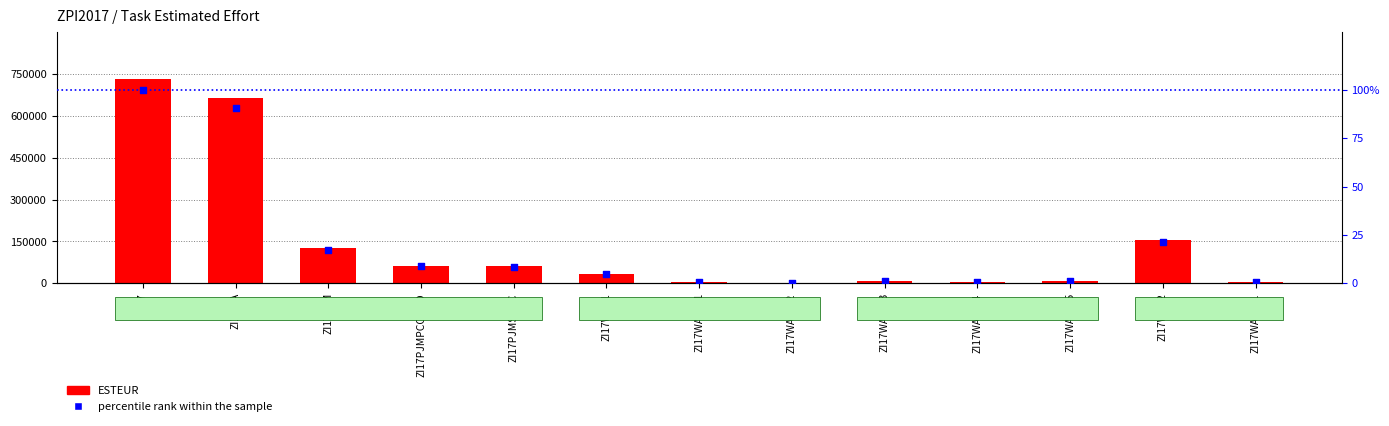

What is the total value across all series at ZI17WA0103?

8668.7